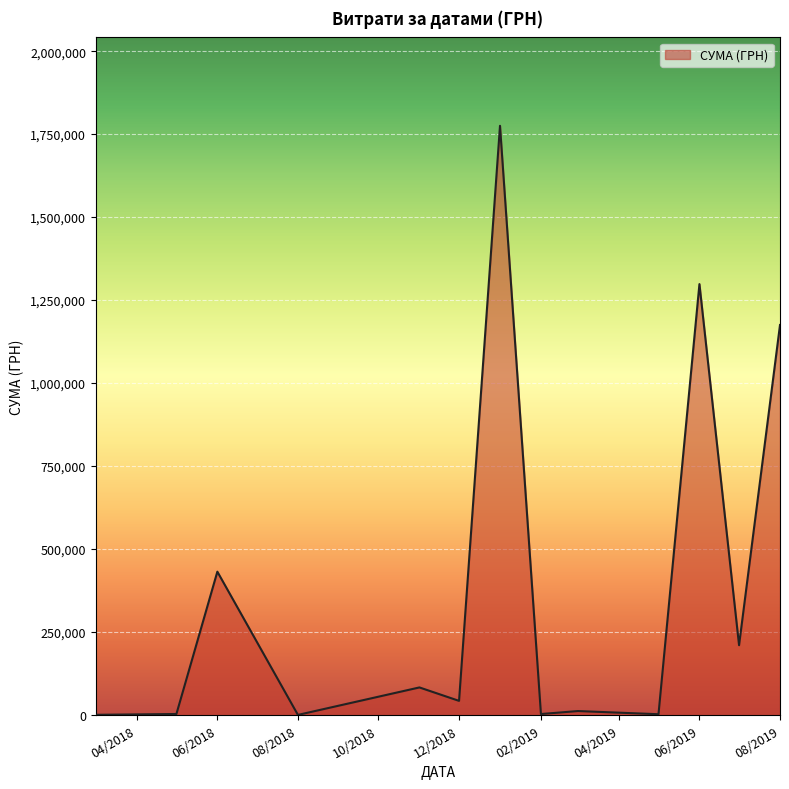

Does the chart display data point markers on the line(s)?

No